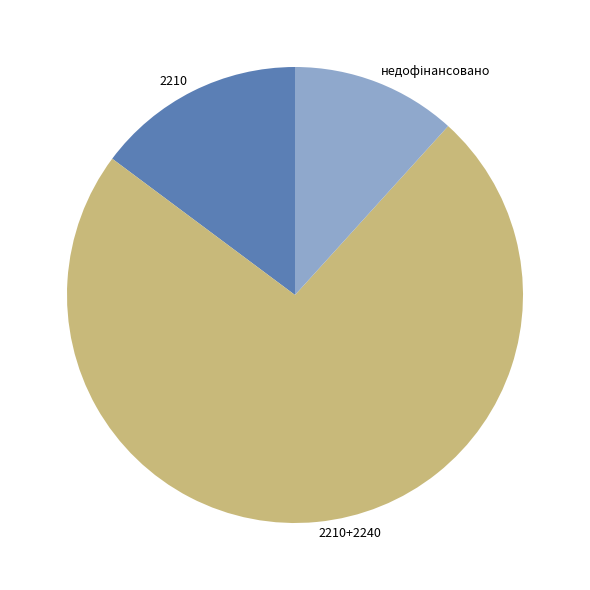

Is there any slice that represents more than half of the pie?

Yes